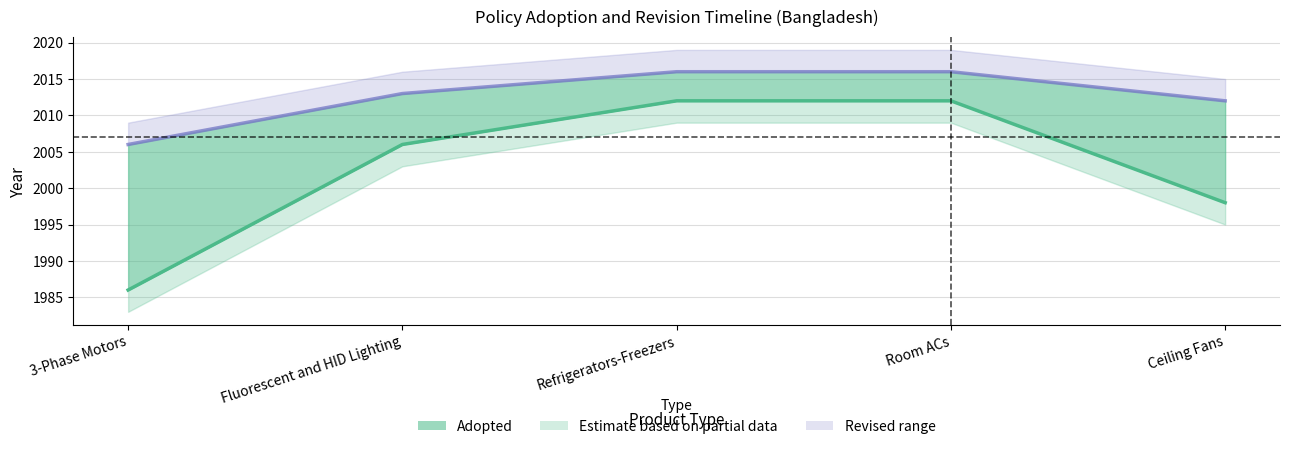

Rank the categories by Revised value from highest to lowest.

Refrigerators-Freezers, Room ACs, Fluorescent and HID Lighting, Ceiling Fans, 3-Phase Motors